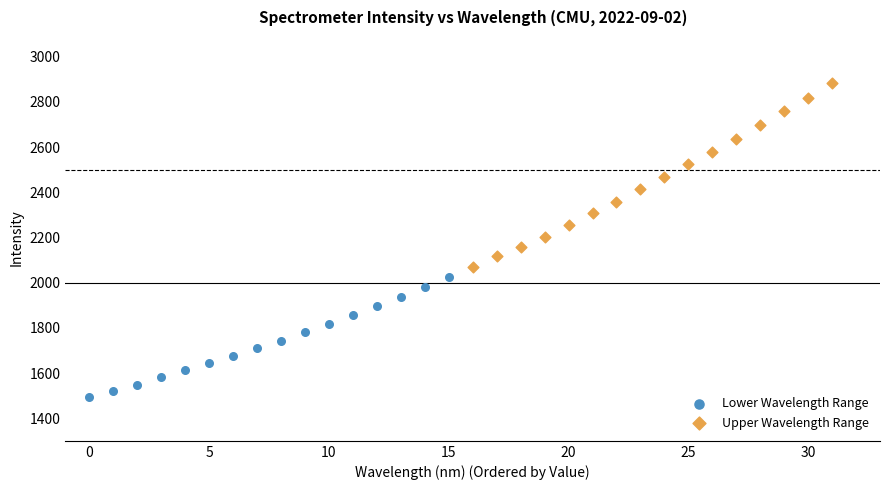

Which series contains the lowest Y value?

Lower Wavelength Range